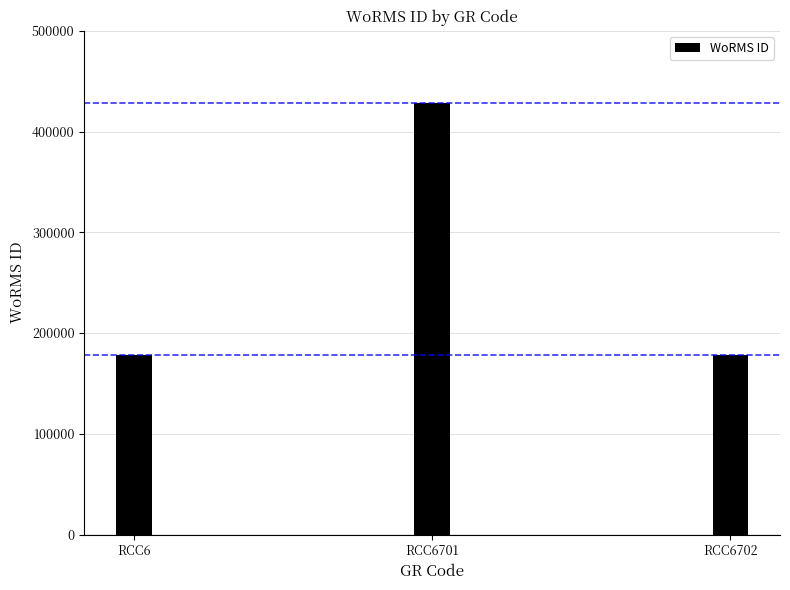

The value at RCC6 is 121551. True or false?

False